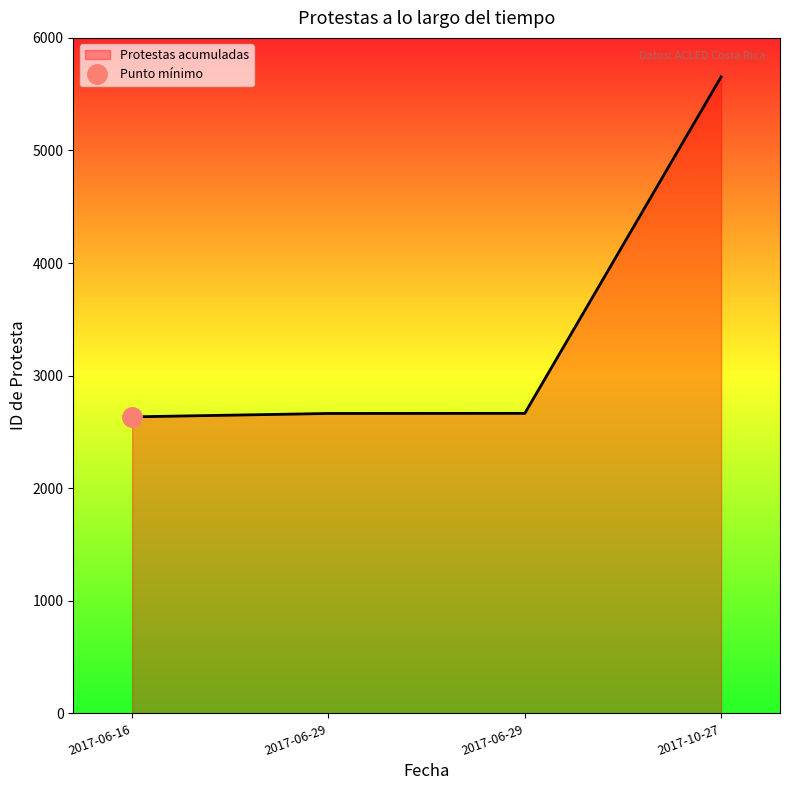

How many lines are shown in the chart?

1